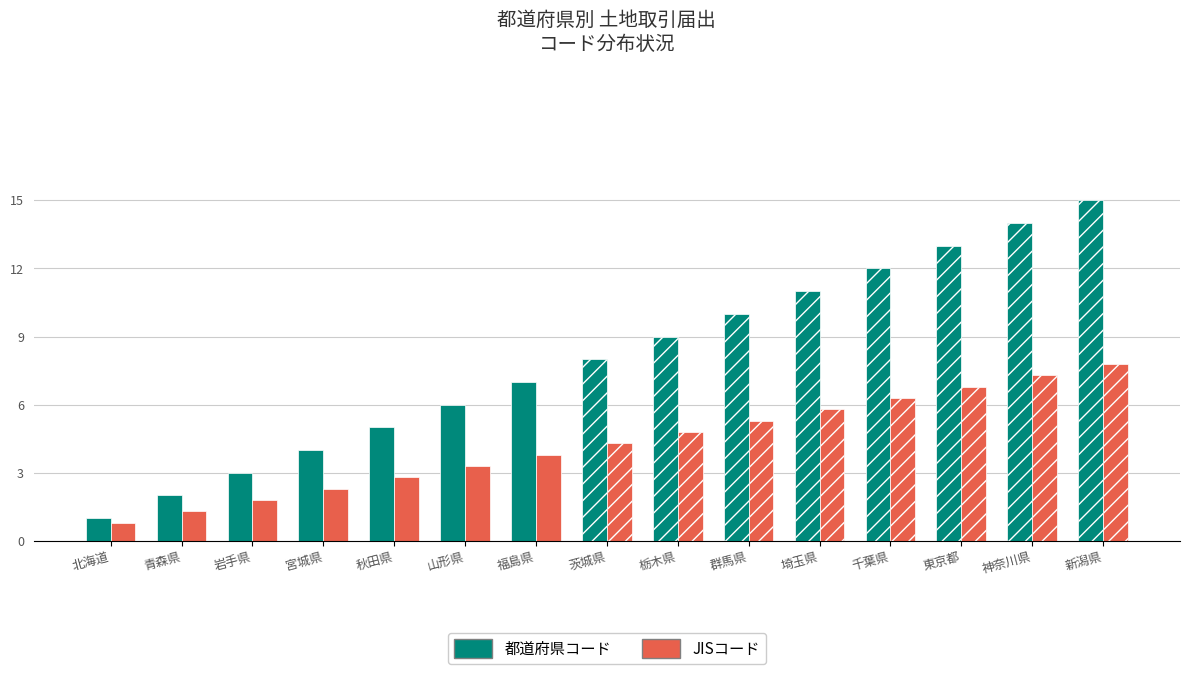

Rank the categories by 都道府県名 value from highest to lowest.

新潟県, 神奈川県, 東京都, 千葉県, 埼玉県, 群馬県, 栃木県, 茨城県, 福島県, 山形県, 秋田県, 宮城県, 岩手県, 青森県, 北海道